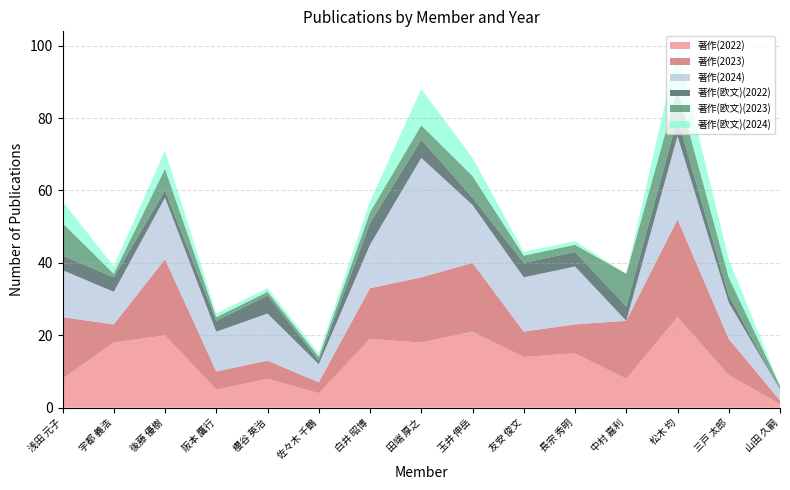

Reading left to right, transcribe all the data shown in this chart.

著作(2022): 8	18	20	5	8	4	19	18	21	14	15	8	25	9	1
著作(2023): 17	5	21	5	5	3	14	18	19	7	8	16	27	10	1
著作(2024): 13	9	17	11	13	5	12	33	16	15	16	0	23	10	3
著作(欧文)(2022): 4	4	2	3	5	1	6	5	2	4	4	4	5	2	0
著作(欧文)(2023): 9	1	6	1	1	1	3	4	6	2	2	9	8	5	1
著作(欧文)(2024): 6	2	5	1	1	1	3	10	5	1	1	0	11	5	0